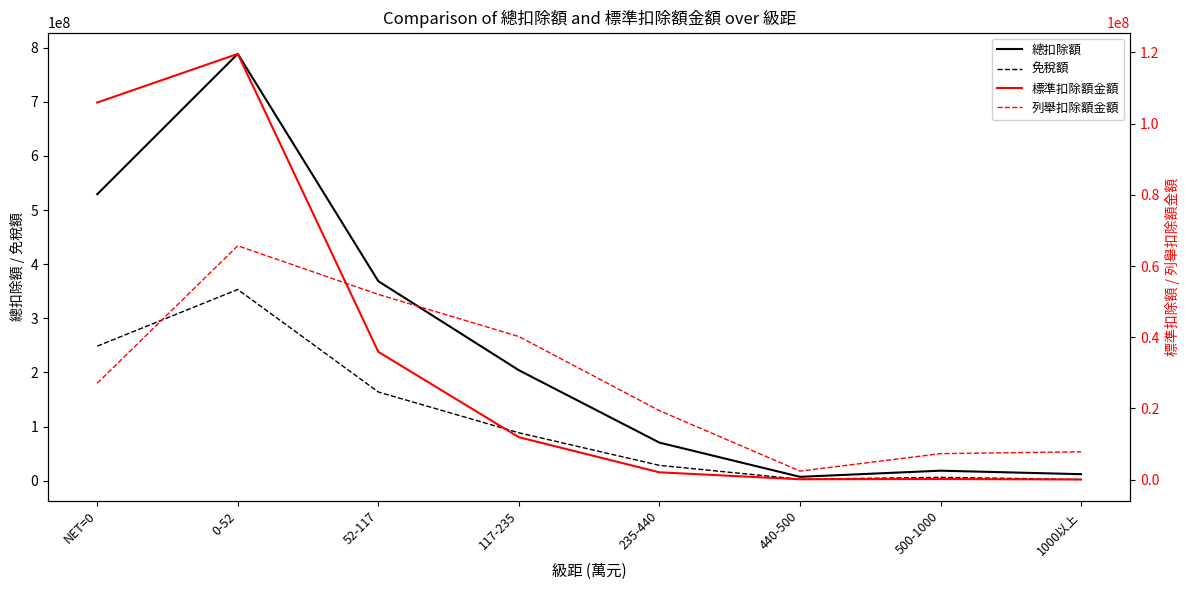

What is the difference between the maximum and minimum values in the 免稅額 series?

351113197